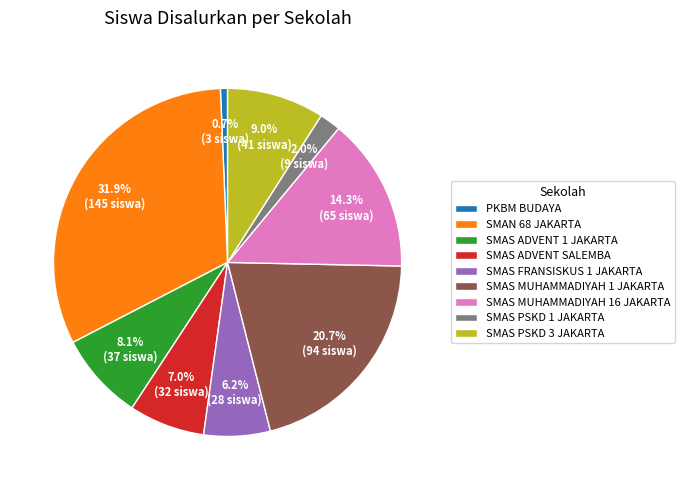

Approximately how many times larger is the value at SMAS PSKD 1 JAKARTA compared to SMAS ADVENT SALEMBA?

0.3